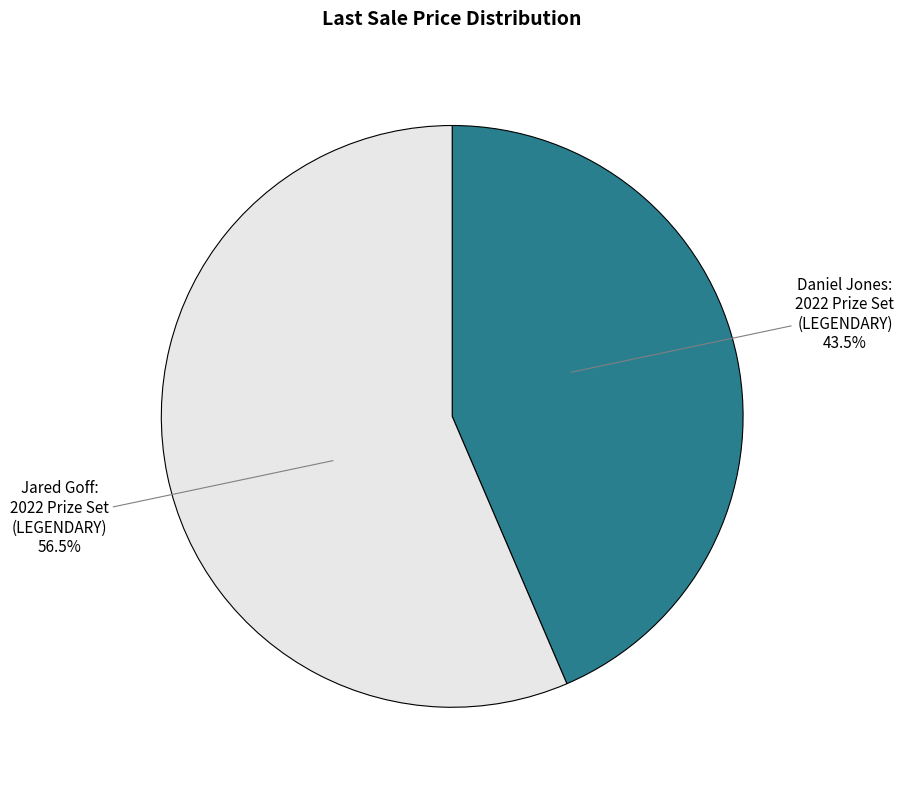

Which category has the biggest portion of the pie?

Jared Goff: 2022 Prize Set (LEGENDARY)